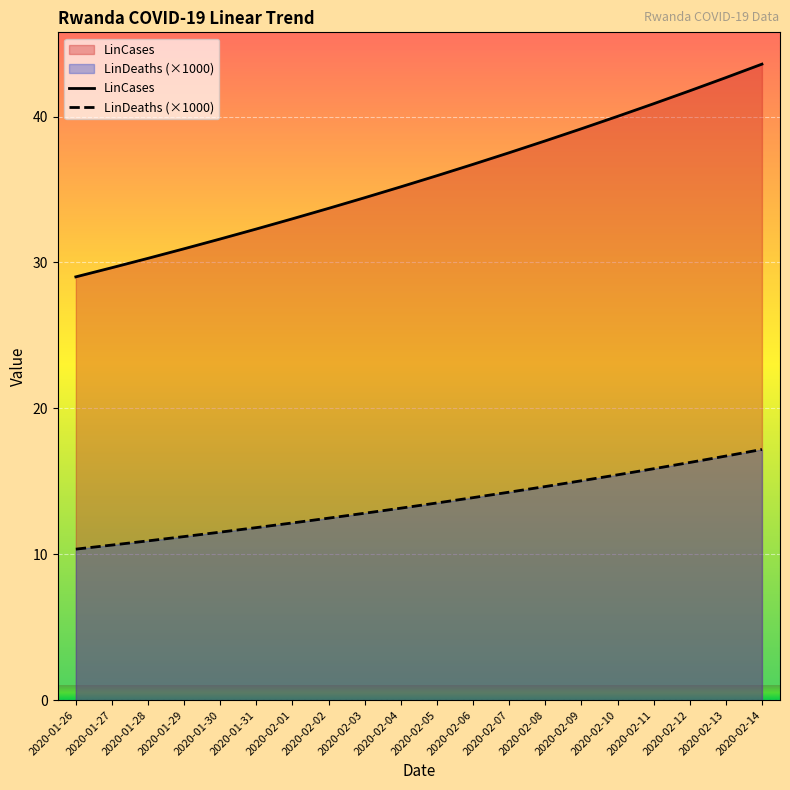

Which category has the lowest value in the LinCases series?

2020-01-26